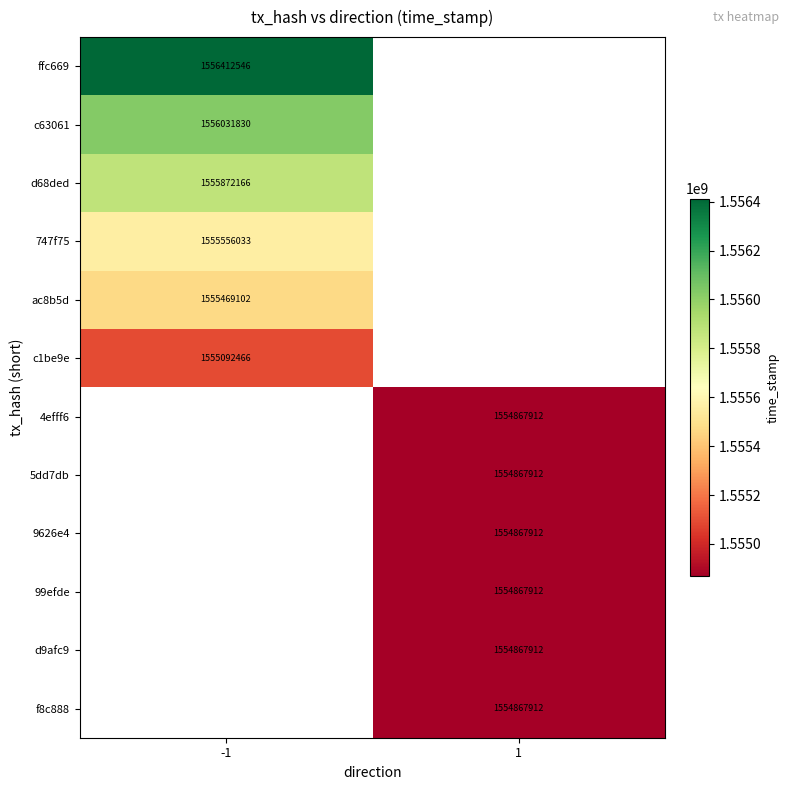

The ffc669 series shows 1556412546 at -1. True or false?

True